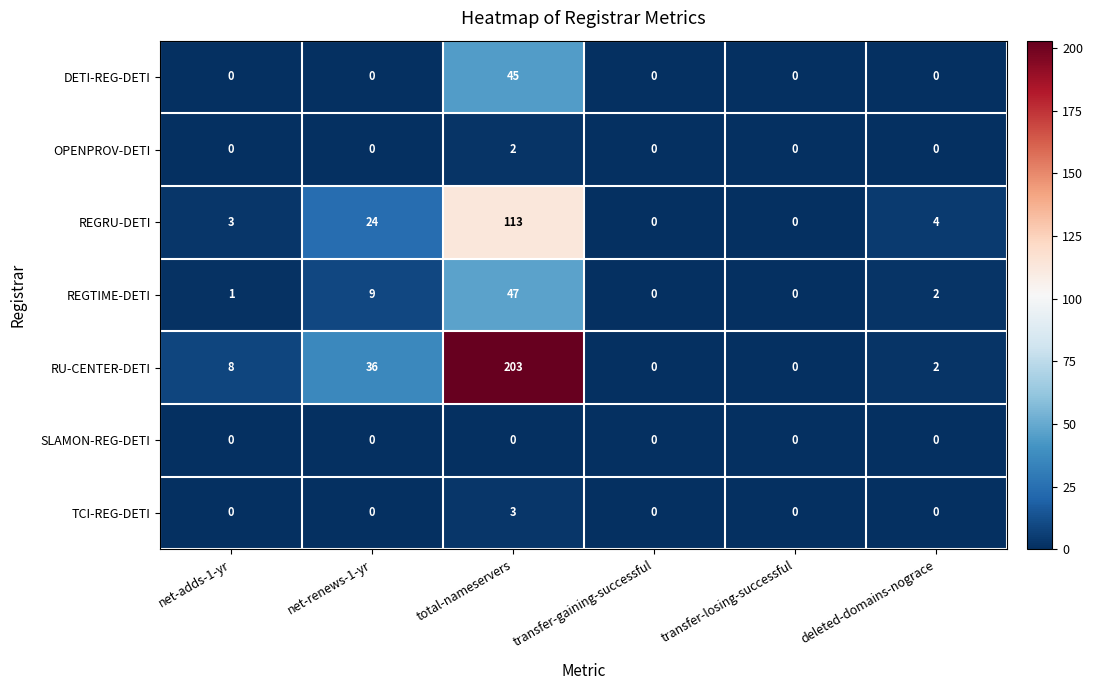

Which series has the widest spread of values?

RU-CENTER-DETI